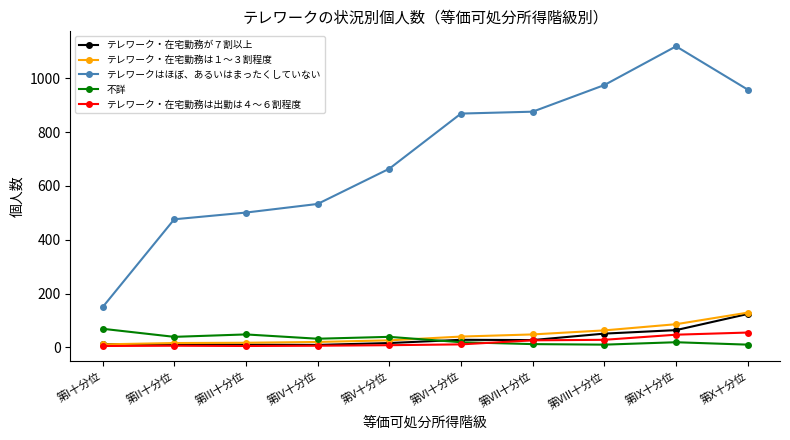

Is it true that テレワークはほぼ、あるいはまったくしていない equals 65 at 第I十分位?

False